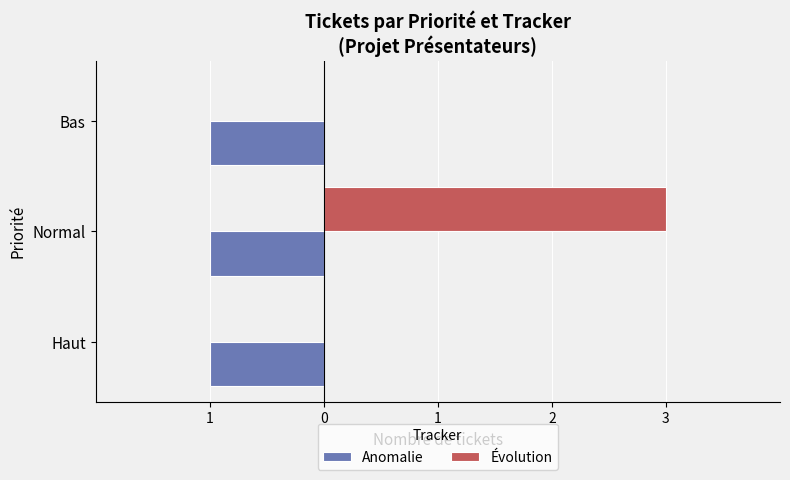

What are all the series names shown in the legend?

Anomalie, Évolution